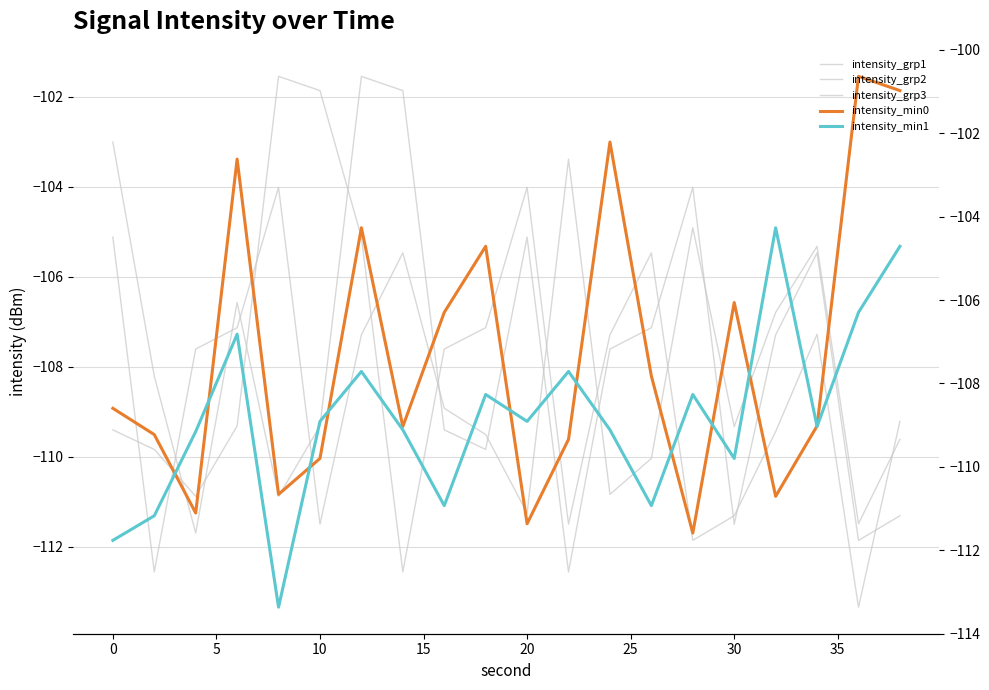

What is the difference between the intensity_grp2 values at 0 and 10?

3.1